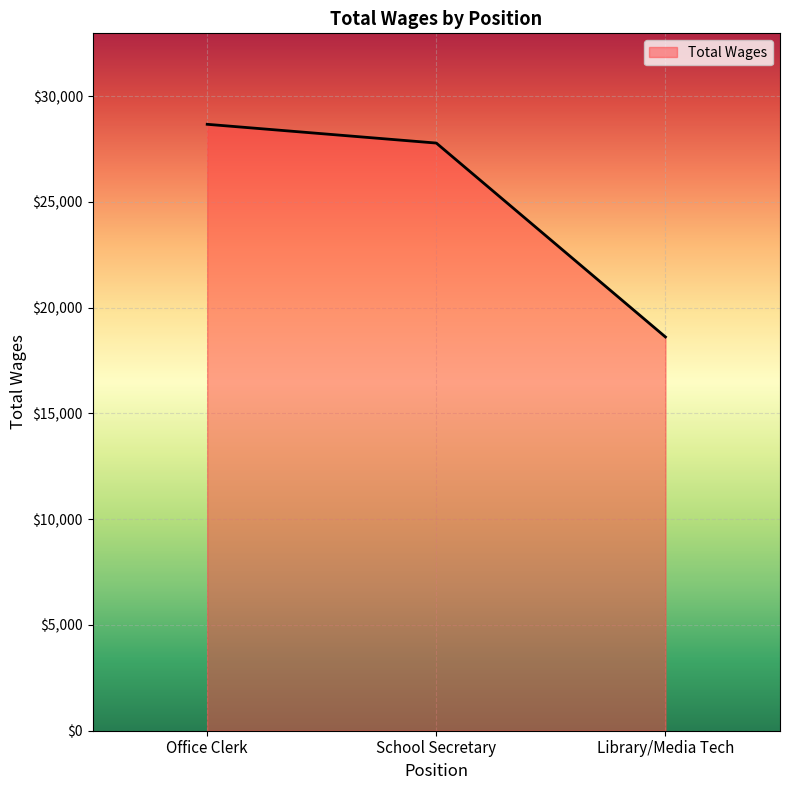

What is the difference between the maximum and minimum values?

10053